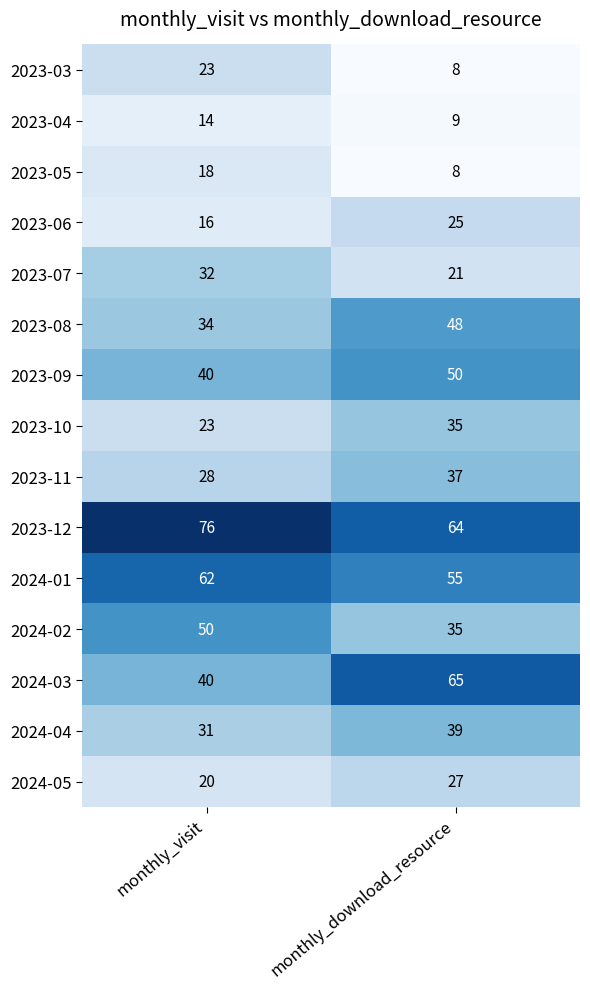

Reading left to right, list all the values displayed in this chart.

2023-03: monthly_visit=23	monthly_download_resource=8
2023-04: monthly_visit=14	monthly_download_resource=9
2023-05: monthly_visit=18	monthly_download_resource=8
2023-06: monthly_visit=16	monthly_download_resource=25
2023-07: monthly_visit=32	monthly_download_resource=21
2023-08: monthly_visit=34	monthly_download_resource=48
2023-09: monthly_visit=40	monthly_download_resource=50
2023-10: monthly_visit=23	monthly_download_resource=35
2023-11: monthly_visit=28	monthly_download_resource=37
2023-12: monthly_visit=76	monthly_download_resource=64
2024-01: monthly_visit=62	monthly_download_resource=55
2024-02: monthly_visit=50	monthly_download_resource=35
2024-03: monthly_visit=40	monthly_download_resource=65
2024-04: monthly_visit=31	monthly_download_resource=39
2024-05: monthly_visit=20	monthly_download_resource=27